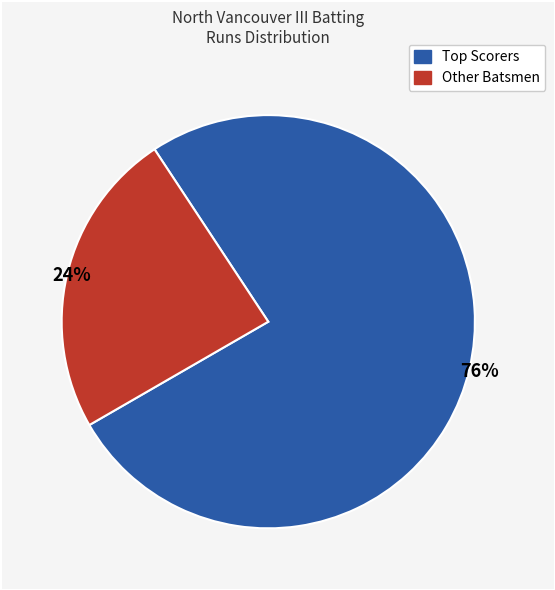

To the nearest percent, what is the average slice percentage?

50%